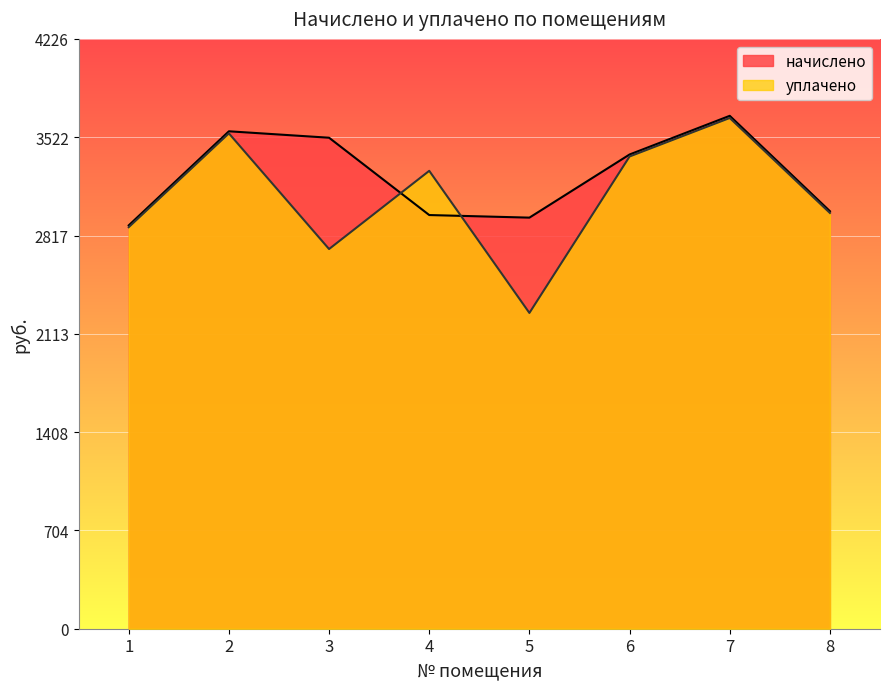

What is the average value of the уплачено series?

3089.2